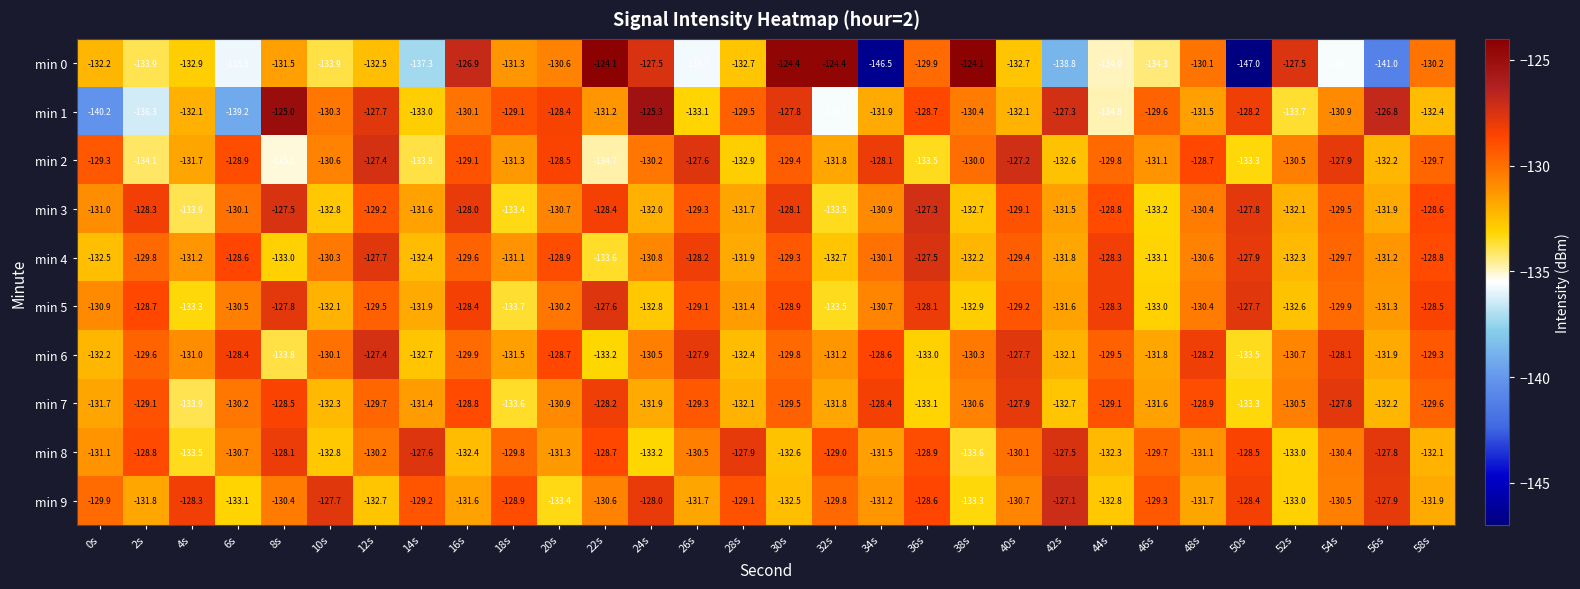

What is the total value across all series at 10s?

-1312.9